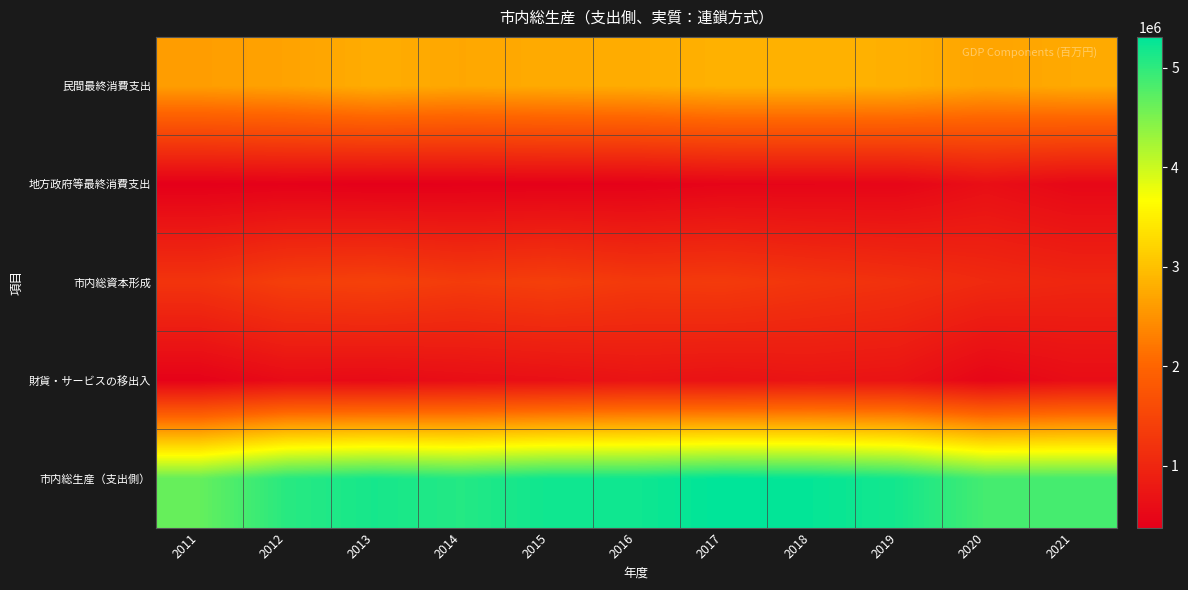

What is the greatest value displayed?

5310639